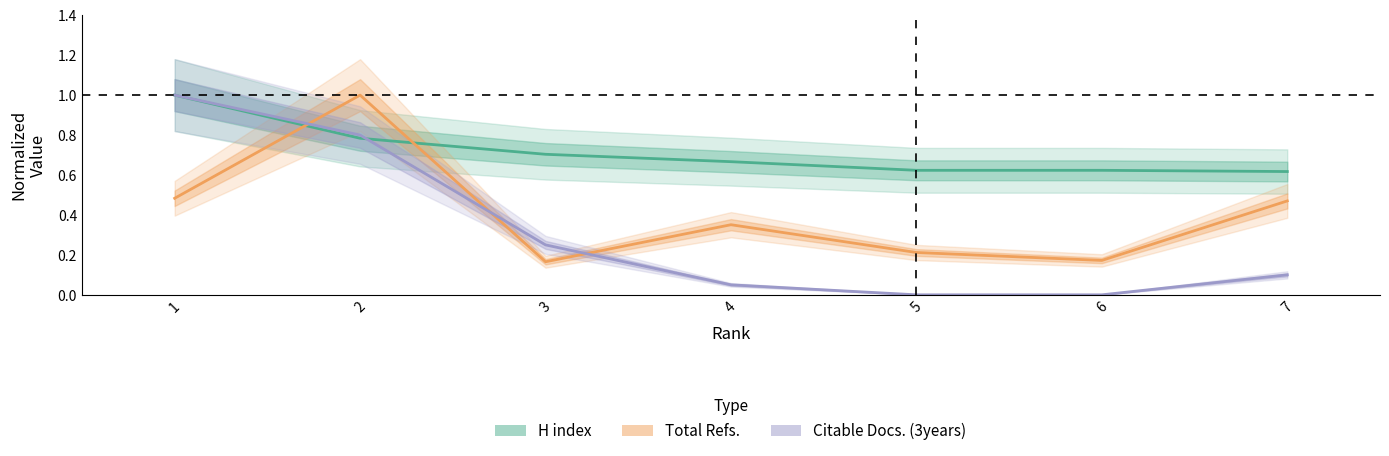

Reading right to left, transcribe all the data shown in this chart.

H index: 7=0.6	6=0.6	5=0.6	4=0.7	3=0.7	2=0.8	1=1.0
Total Refs.: 7=0.5	6=0.2	5=0.2	4=0.4	3=0.2	2=1.0	1=0.5
Citable Docs. (3years): 7=0.1	6=0.0	5=0.0	4=0.1	3=0.2	2=0.8	1=1.0